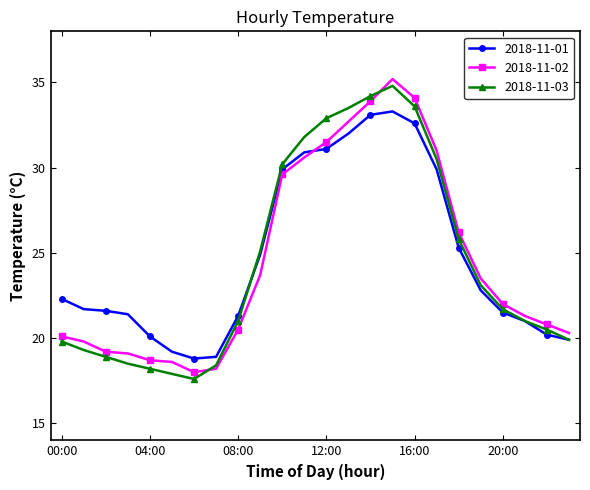

What is the value of the 2018-11-01 point at the 19th from the left?

25.3